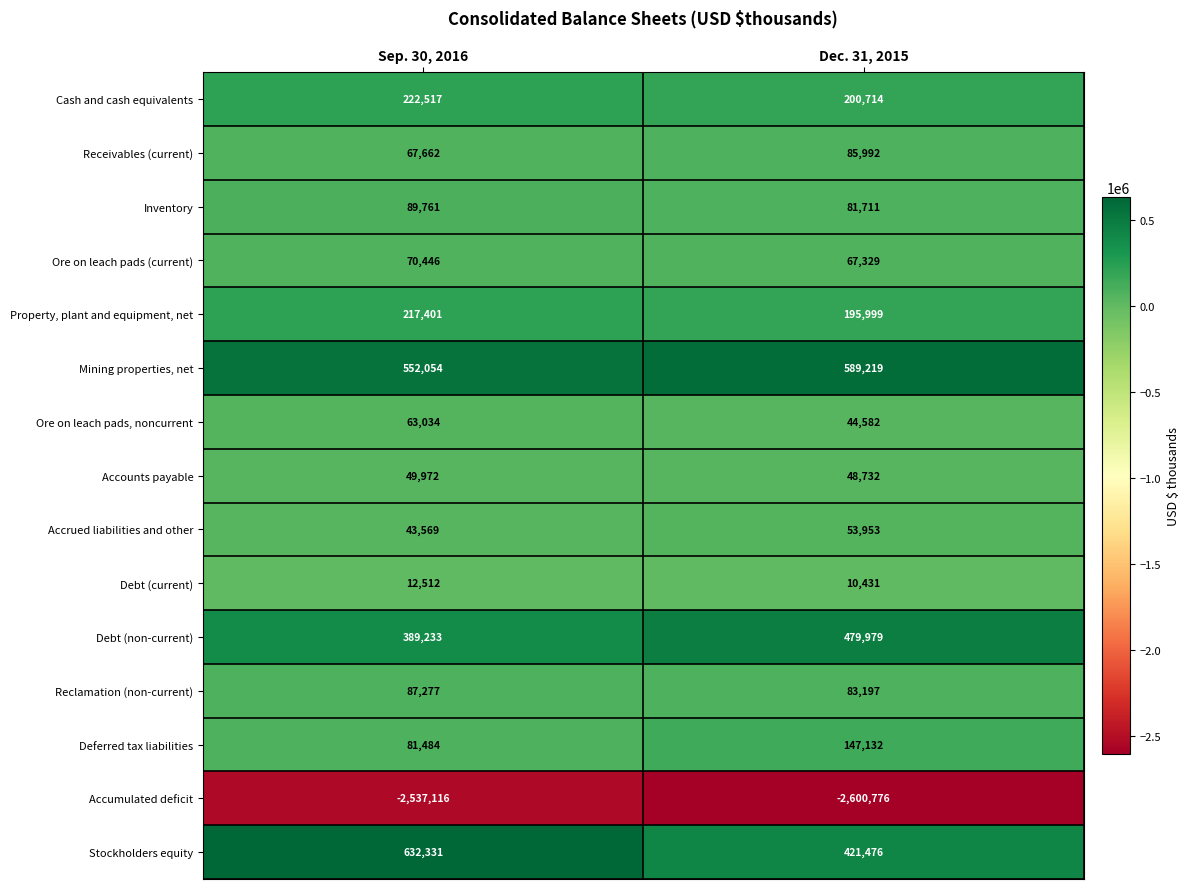

Reading left to right, extract all data points from this chart.

Cash and cash equivalents: 222517	200714
Receivables (current): 67662	85992
Inventory: 89761	81711
Ore on leach pads (current): 70446	67329
Property, plant and equipment, net: 217401	195999
Mining properties, net: 552054	589219
Ore on leach pads, noncurrent: 63034	44582
Accounts payable: 49972	48732
Accrued liabilities and other: 43569	53953
Debt (current): 12512	10431
Debt (non-current): 389233	479979
Reclamation (non-current): 87277	83197
Deferred tax liabilities: 81484	147132
Accumulated deficit: -2537116	-2600776
Stockholders equity: 632331	421476